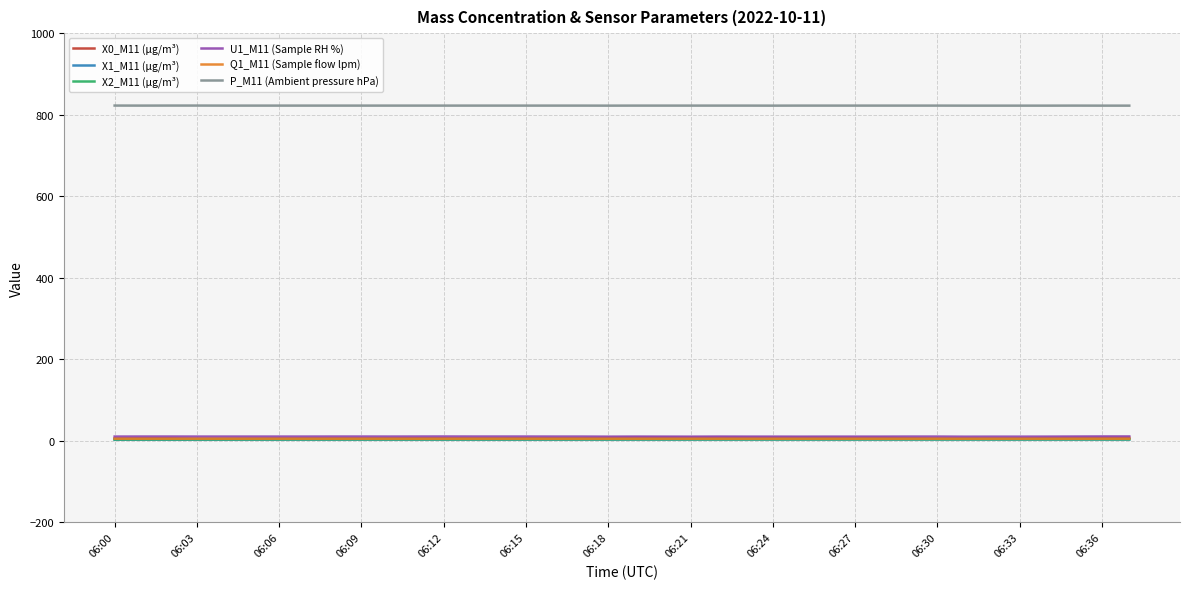

True or false: P_M11 (Ambient pressure hPa) and U1_M11 (Sample RH %) cross at least once.

False